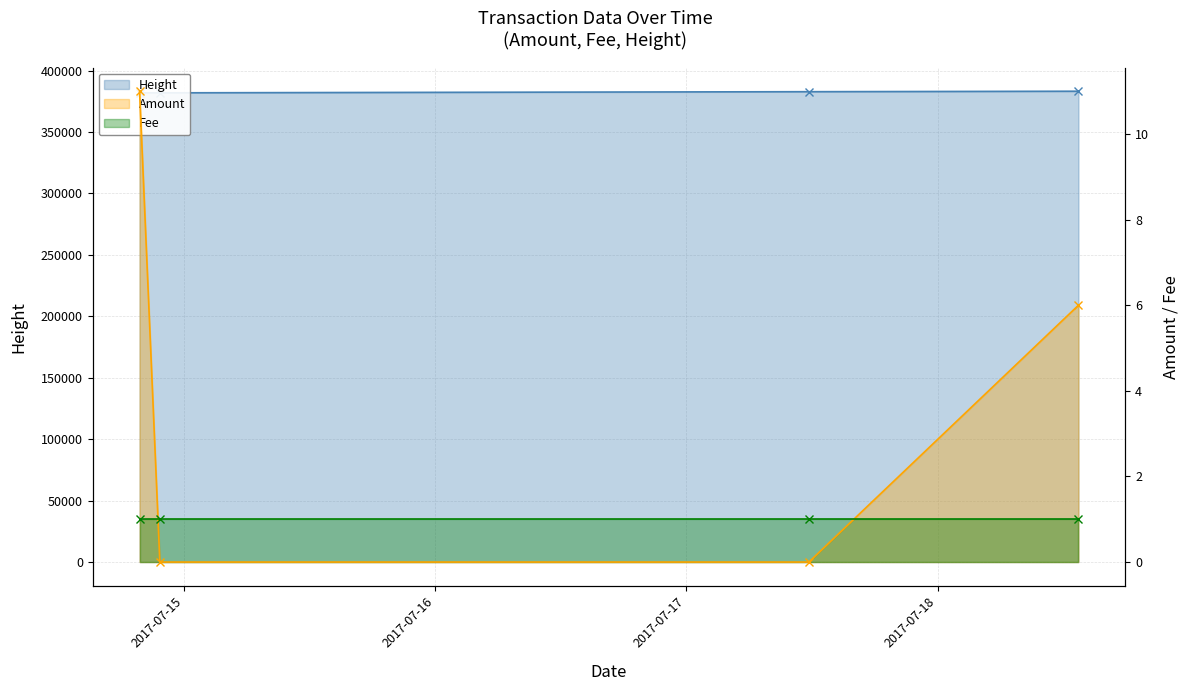

At which label does Amount reach its peak?

2017-07-14 19:45:51